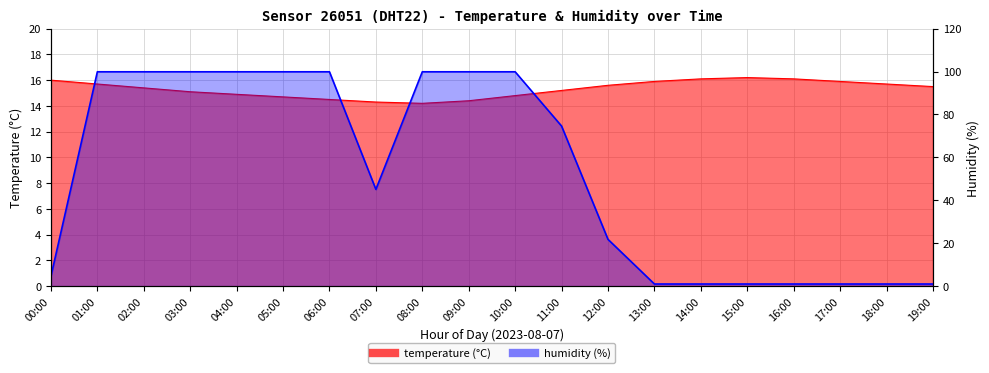

How many times do temperature and humidity cross each other?

2